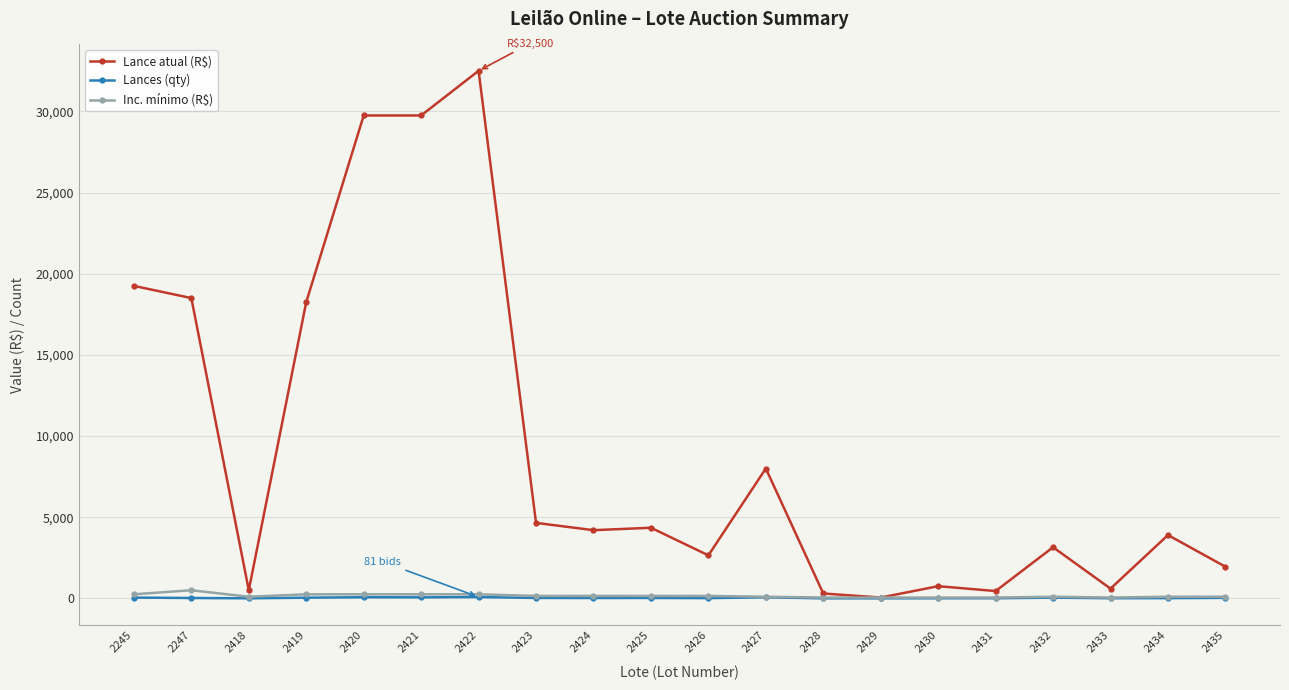

Which series has the widest spread of values?

Lance atual (R$)